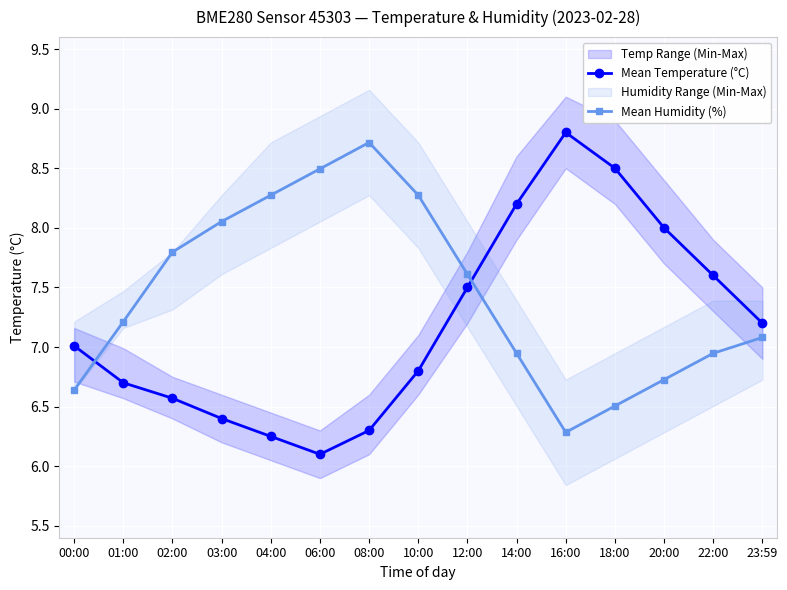

True or false: Mean Temperature (°C) has more than 1 interior local peaks.

False